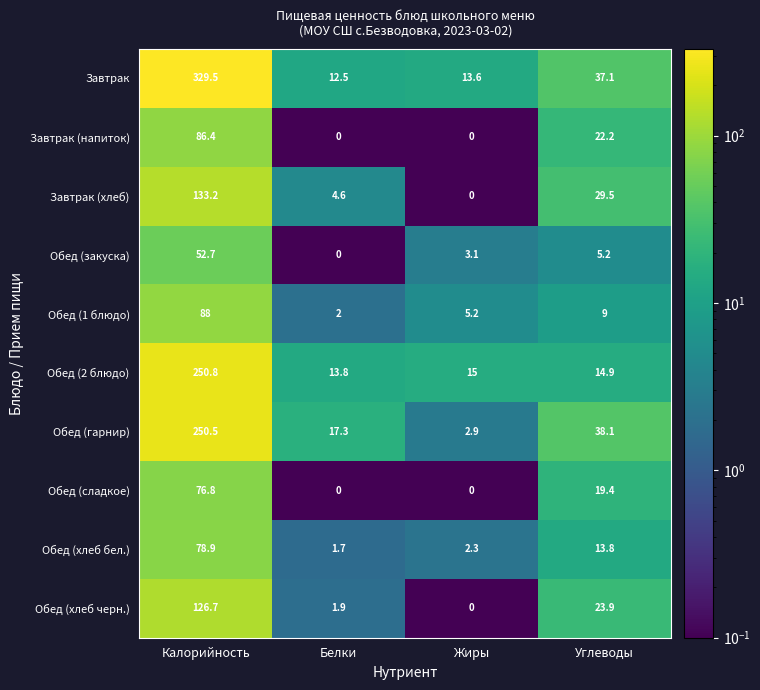

How many data points does each series have?

4